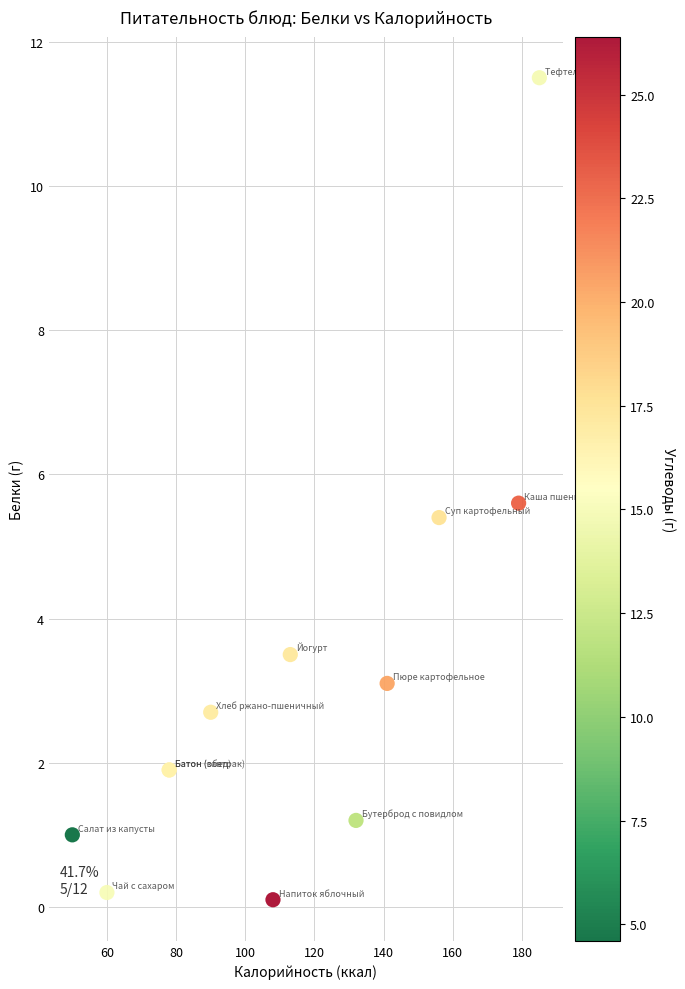

What Y value in the scatter plot is closest to 5?

5.4